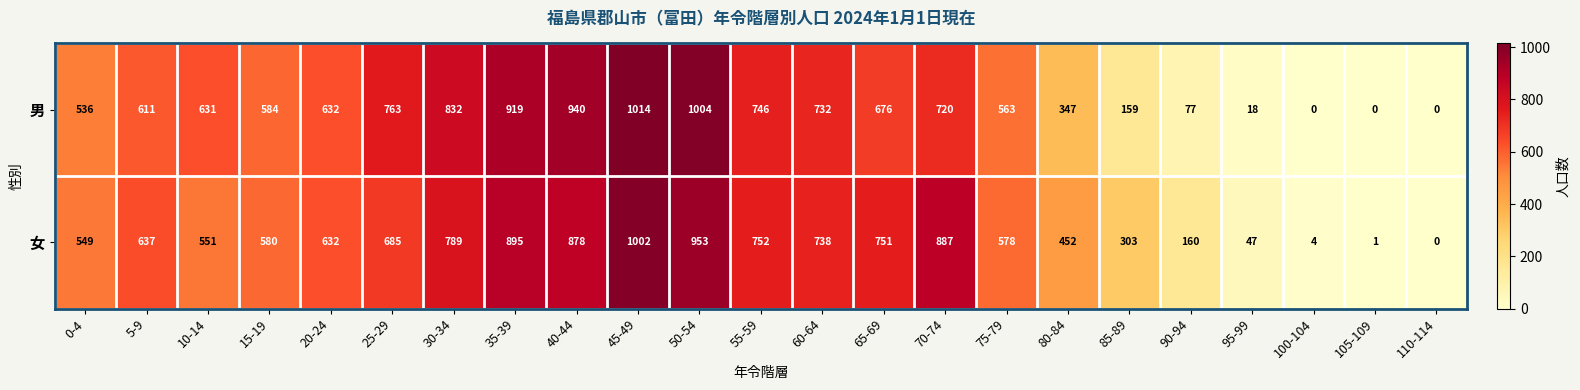

Is it true that 男 equals 922 at 10-14?

False